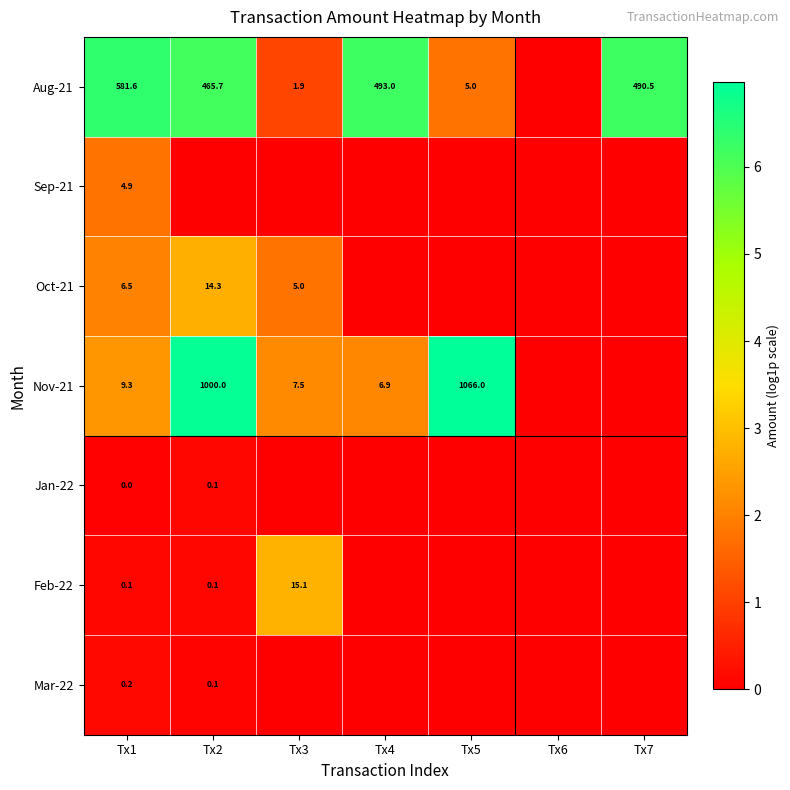

The value of Feb-22 at Tx3 is 15.1. True or false?

True